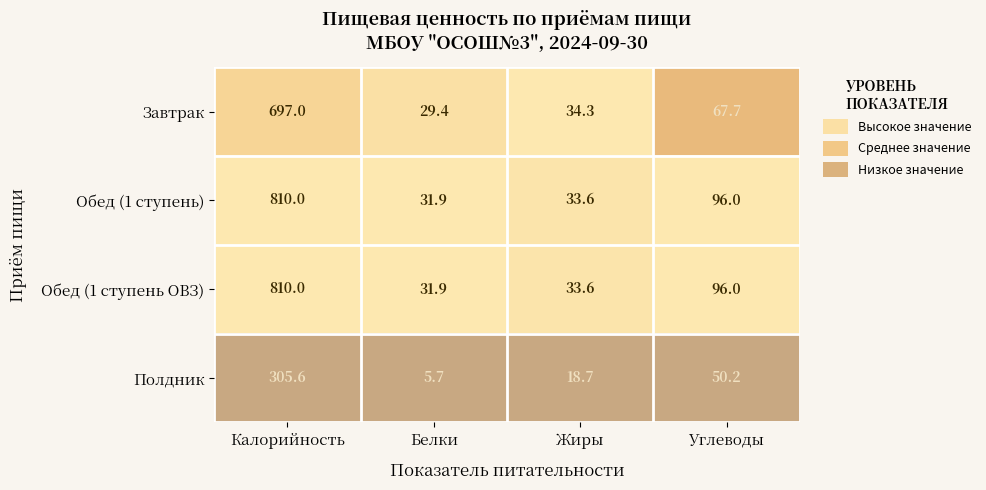

What is the spread (max minus min) of values at Белки?

26.2